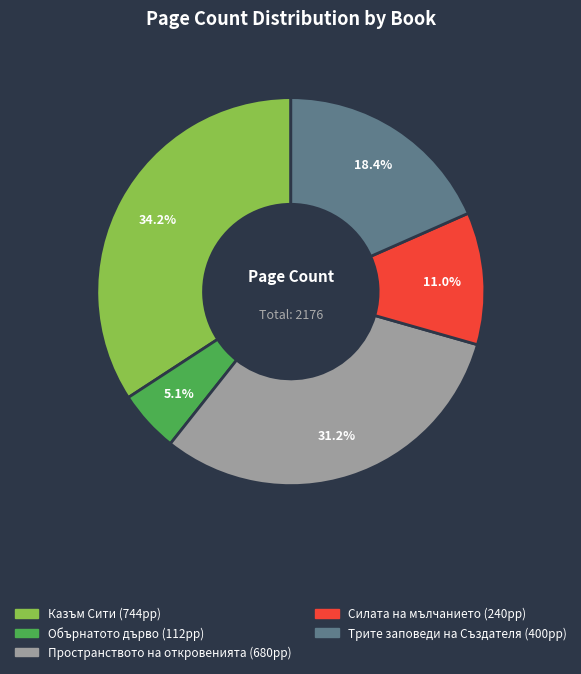

What percentage do Пространството на откровенията and Трите заповеди на Създателя together represent?

49.6%